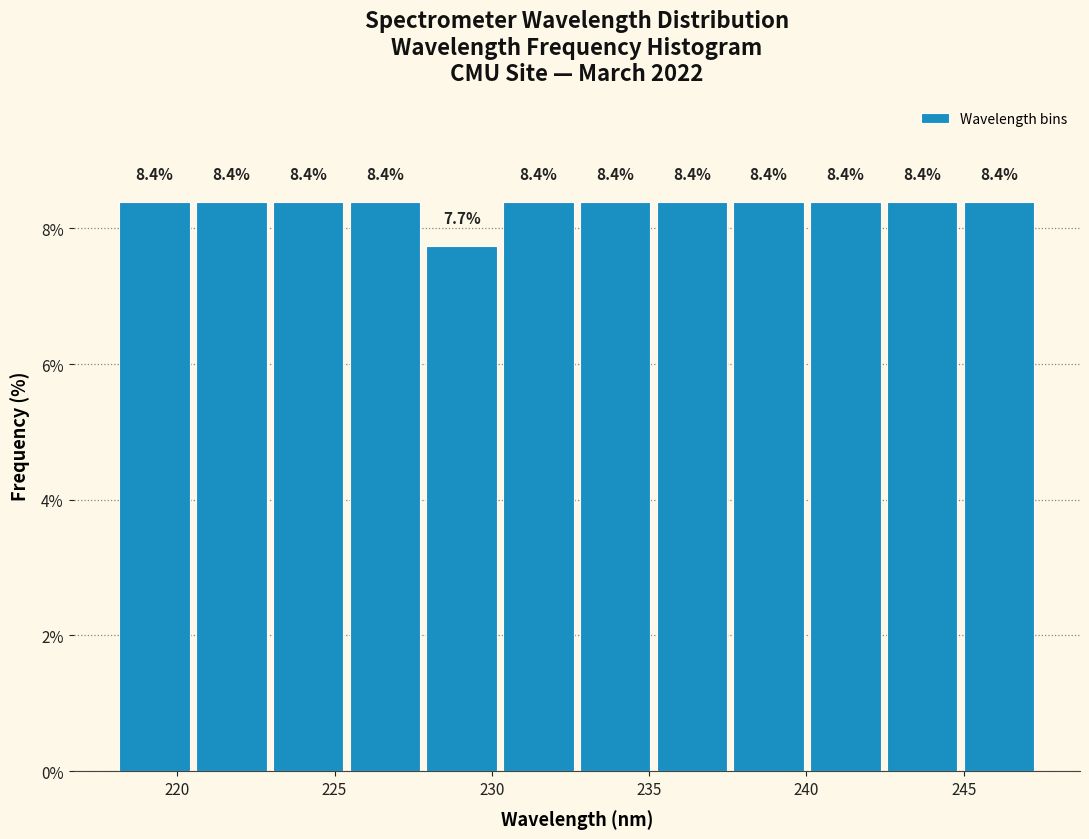

What is the height of the bar covering 232.5 to 235.0 on the x-axis? The bar edges are not printed on the chart, so give them approximately, as read against the axis.

8.4